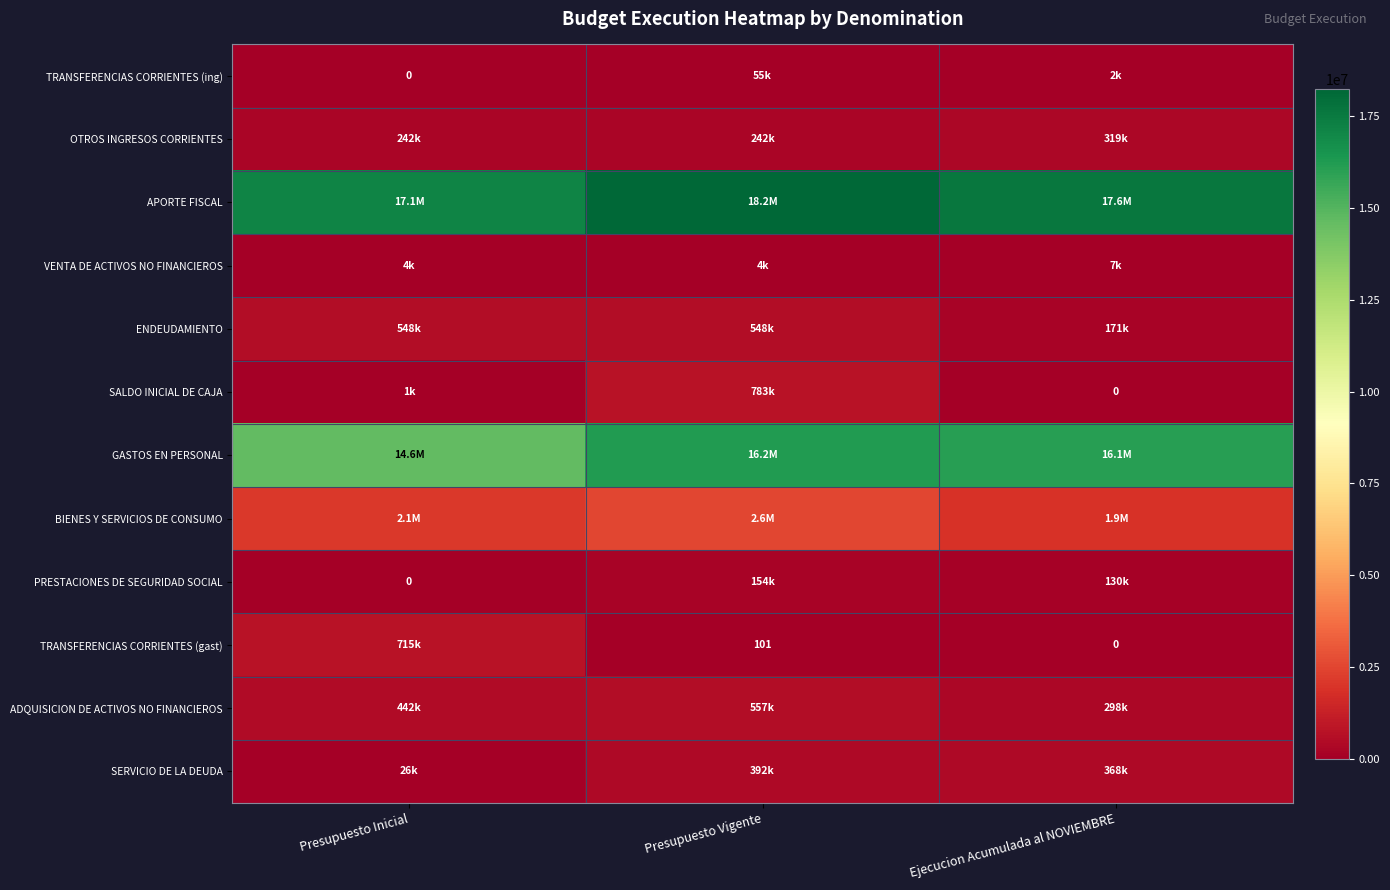

Which category has the highest value across all series?

Presupuesto Vigente